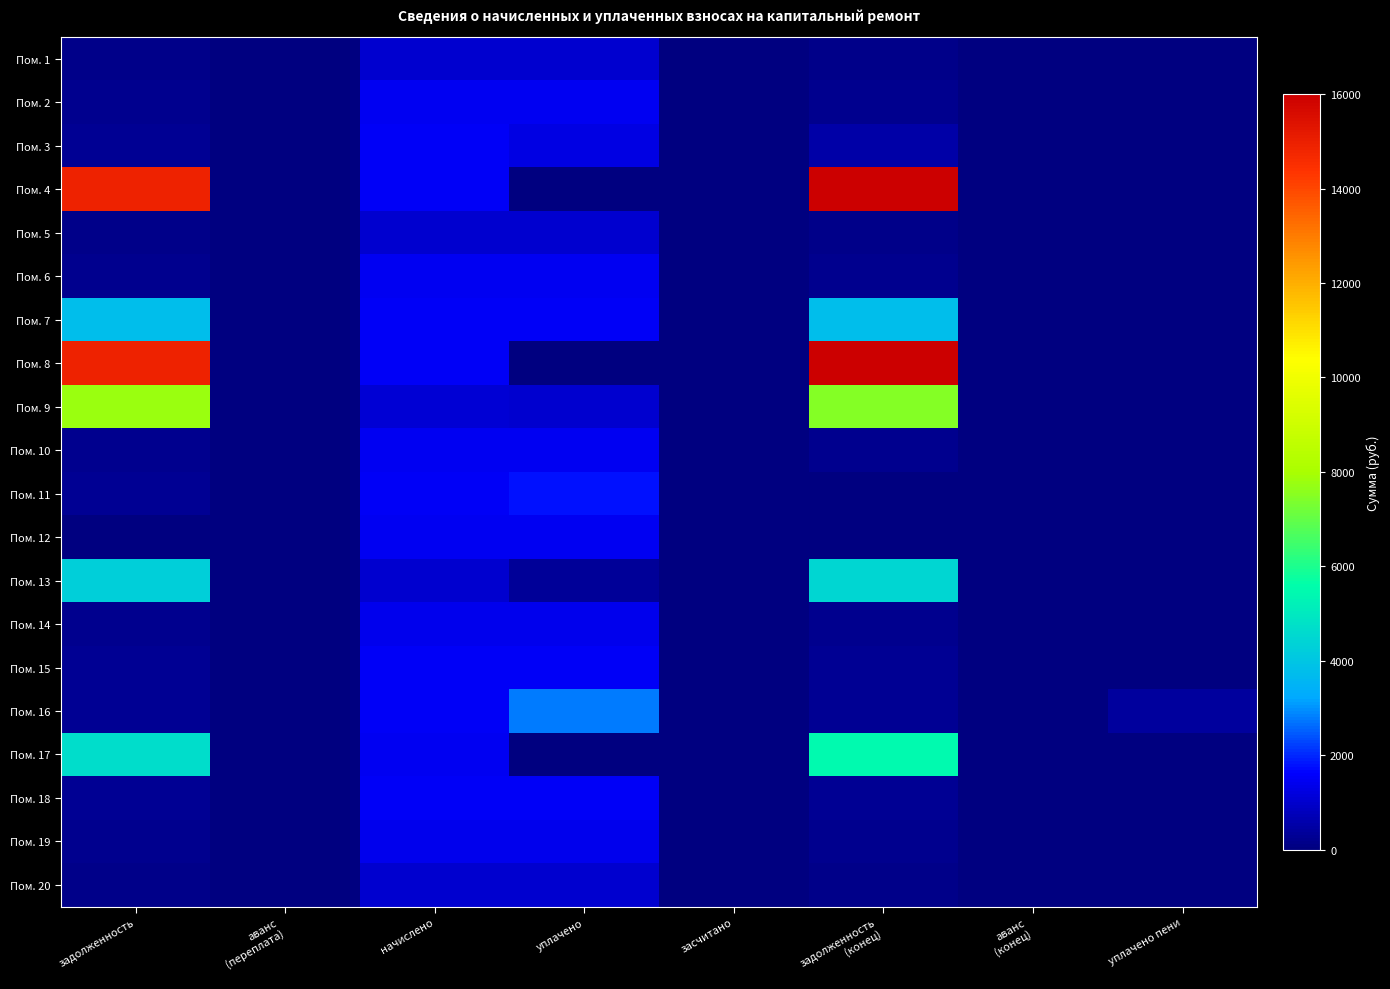

Reading left to right, what are all the values shown in this chart?

Пом. 1: задолженность=173.8	аванс
(переплата)=0.0	начислено=1042.5	уплачено=1042.5	засчитано=0.0	задолженность
(конец)=173.8	аванс
(конец)=0.0	уплачено пени=0.0
Пом. 2: задолженность=242.2	аванс
(переплата)=0.0	начислено=1453.1	уплачено=1453.1	засчитано=0.0	задолженность
(конец)=242.2	аванс
(конец)=0.0	уплачено пени=0.0
Пом. 3: задолженность=258.1	аванс
(переплата)=0.0	начислено=1551.4	уплачено=1293.3	засчитано=0.0	задолженность
(конец)=516.7	аванс
(конец)=0.0	уплачено пени=0.0
Пом. 4: задолженность=14893.0	аванс
(переплата)=0.0	начислено=1502.3	уплачено=0.0	засчитано=0.0	задолженность
(конец)=15967.8	аванс
(конец)=0.0	уплачено пени=0.0
Пом. 5: задолженность=171.4	аванс
(переплата)=0.0	начислено=1028.5	уплачено=1028.5	засчитано=0.0	задолженность
(конец)=171.4	аванс
(конец)=0.0	уплачено пени=0.0
Пом. 6: задолженность=241.0	аванс
(переплата)=0.0	начислено=1446.1	уплачено=1446.1	засчитано=0.0	задолженность
(конец)=241.0	аванс
(конец)=0.0	уплачено пени=0.0
Пом. 7: задолженность=3764.6	аванс
(переплата)=0.0	начислено=1505.8	уплачено=1505.8	засчитано=0.0	задолженность
(конец)=3764.6	аванс
(конец)=0.0	уплачено пени=0.0
Пом. 8: задолженность=14891.8	аванс
(переплата)=0.0	начислено=1530.4	уплачено=0.0	засчитано=0.0	задолженность
(конец)=15980.6	аванс
(конец)=0.0	уплачено пени=0.0
Пом. 9: задолженность=7776.0	аванс
(переплата)=0.0	начислено=1070.6	уплачено=1000.0	засчитано=0.0	задолженность
(конец)=7455.7	аванс
(конец)=0.0	уплачено пени=0.0
Пом. 10: задолженность=246.3	аванс
(переплата)=0.0	начислено=1477.7	уплачено=1477.7	засчитано=0.0	задолженность
(конец)=246.3	аванс
(конец)=0.0	уплачено пени=0.0
Пом. 11: задолженность=255.1	аванс
(переплата)=0.0	начислено=1530.4	уплачено=1785.4	засчитано=0.0	задолженность
(конец)=0.0	аванс
(конец)=0.0	уплачено пени=0.0
Пом. 12: задолженность=0.0	аванс
(переплата)=0.0	начислено=1484.8	уплачено=1484.8	засчитано=0.0	задолженность
(конец)=0.0	аванс
(конец)=0.0	уплачено пени=0.0
Пом. 13: задолженность=4259.8	аванс
(переплата)=0.0	начислено=1053.0	уплачено=373.5	засчитано=0.0	задолженность
(конец)=4490.9	аванс
(конец)=0.0	уплачено пени=0.0
Пом. 14: задолженность=239.3	аванс
(переплата)=0.0	начислено=1435.6	уплачено=1435.6	засчитано=0.0	задолженность
(конец)=239.3	аванс
(конец)=0.0	уплачено пени=0.0
Пом. 15: задолженность=257.4	аванс
(переплата)=0.0	начислено=1544.4	уплачено=1544.4	засчитано=0.0	задолженность
(конец)=257.4	аванс
(конец)=0.0	уплачено пени=0.0
Пом. 16: задолженность=253.3	аванс
(переплата)=0.0	начислено=1505.8	уплачено=2767.5	засчитано=0.0	задолженность
(конец)=251.7	аванс
(конец)=0.0	уплачено пени=398.4
Пом. 17: задолженность=4625.1	аванс
(переплата)=0.0	начислено=1463.7	уплачено=0.0	засчитано=0.0	задолженность
(конец)=5457.8	аванс
(конец)=0.0	уплачено пени=0.0
Пом. 18: задолженность=255.7	аванс
(переплата)=0.0	начислено=1533.9	уплачено=1533.9	засчитано=0.0	задолженность
(конец)=255.7	аванс
(конец)=0.0	уплачено пени=0.0
Пом. 19: задолженность=234.0	аванс
(переплата)=0.0	начислено=1404.0	уплачено=1404.0	засчитано=0.0	задолженность
(конец)=234.0	аванс
(конец)=0.0	уплачено пени=0.0
Пом. 20: задолженность=175.5	аванс
(переплата)=0.0	начислено=1053.0	уплачено=1052.4	засчитано=0.0	задолженность
(конец)=175.5	аванс
(конец)=0.0	уплачено пени=1.0